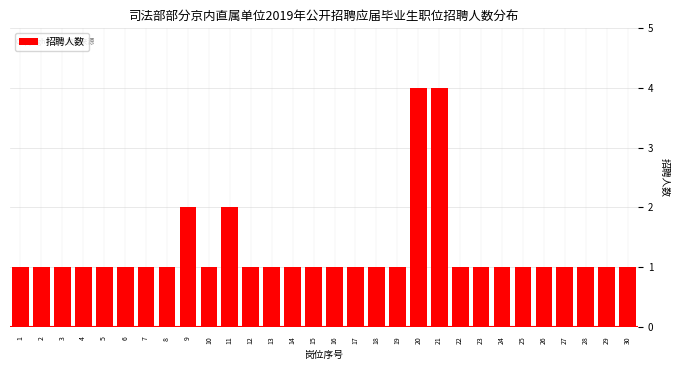

Reading right to left, what are all the values shown in this chart?

30=1	29=1	28=1	27=1	26=1	25=1	24=1	23=1	22=1	21=4	20=4	19=1	18=1	17=1	16=1	15=1	14=1	13=1	12=1	11=2	10=1	9=2	8=1	7=1	6=1	5=1	4=1	3=1	2=1	1=1